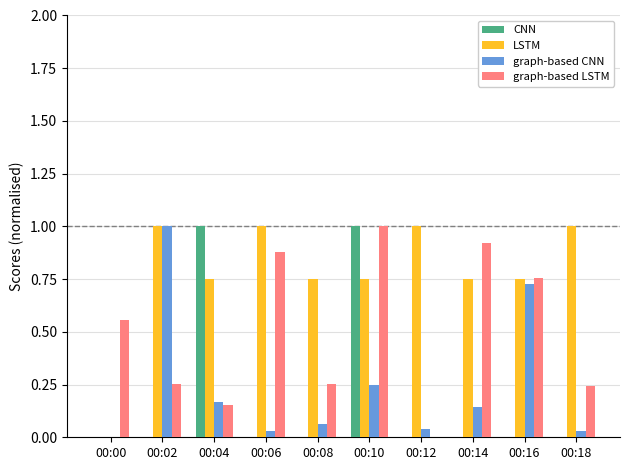

The graph-based LSTM series shows 0.3 at 00:04. True or false?

False